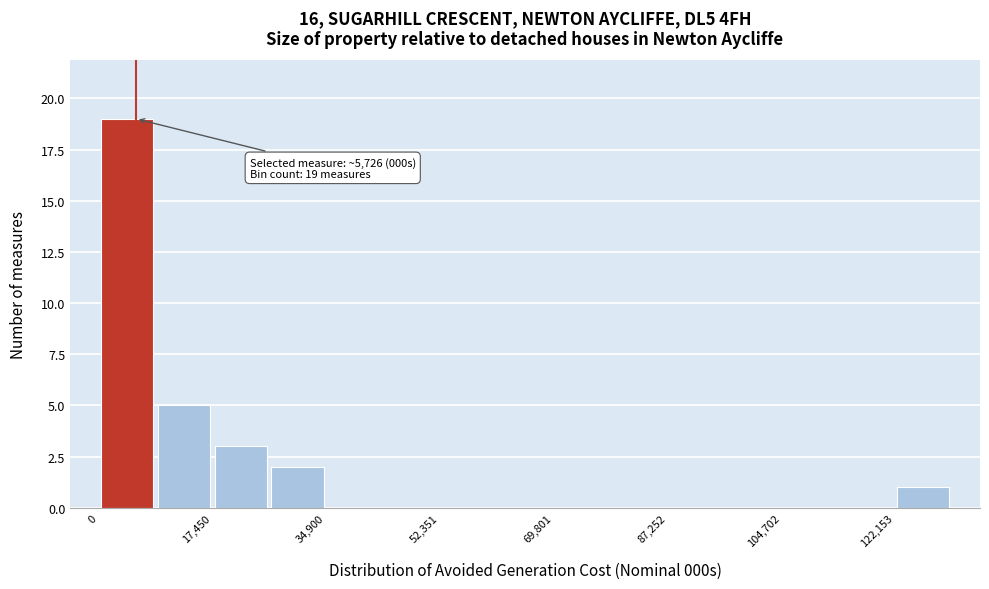

Which range on the x-axis has the tallest bar?

0 to 8000